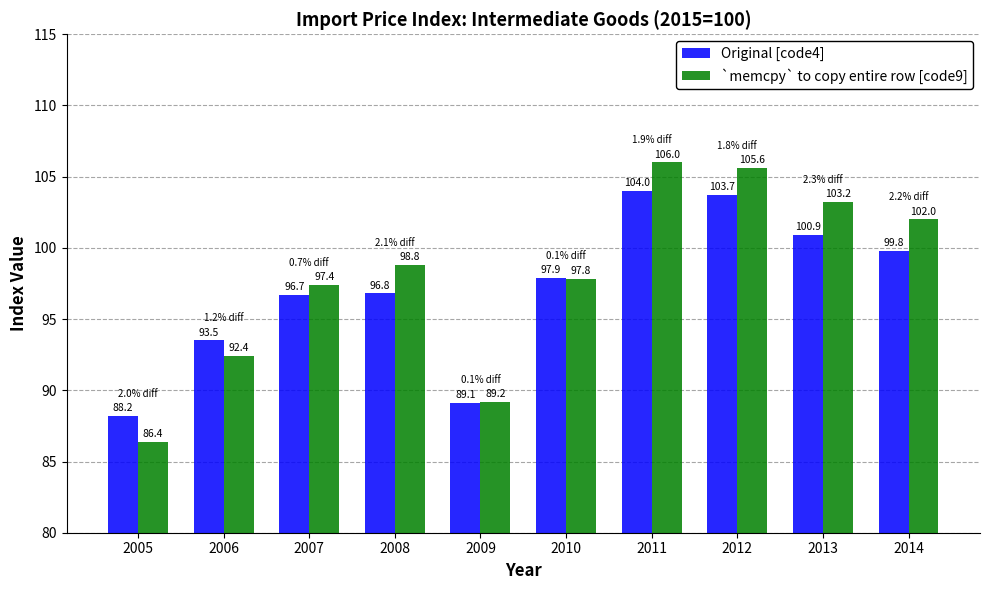

What is the sum of the Original [code4] values at 2006 and 2011?

197.5